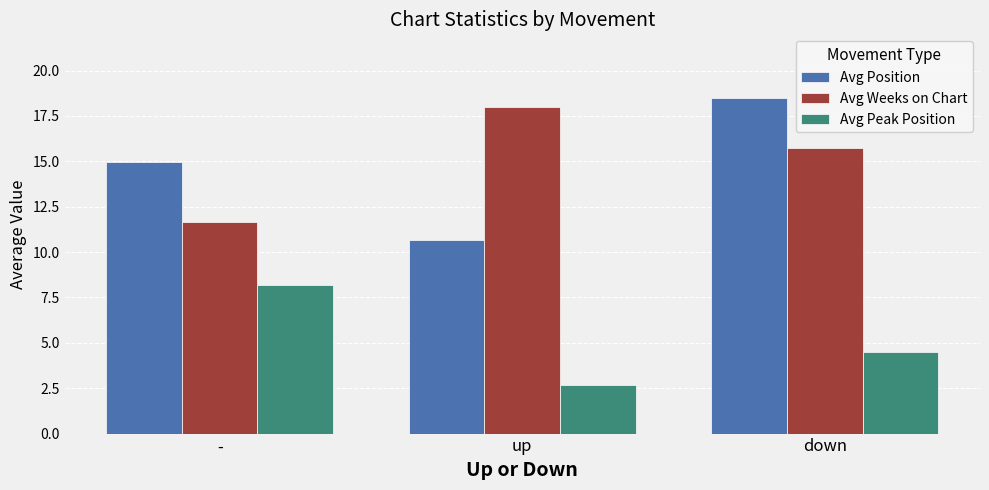

Reading left to right, what are all the values shown in this chart?

Avg Position: 15.0	10.7	18.5
Avg Weeks on Chart: 11.6	18.0	15.8
Avg Peak Position: 8.2	2.7	4.5